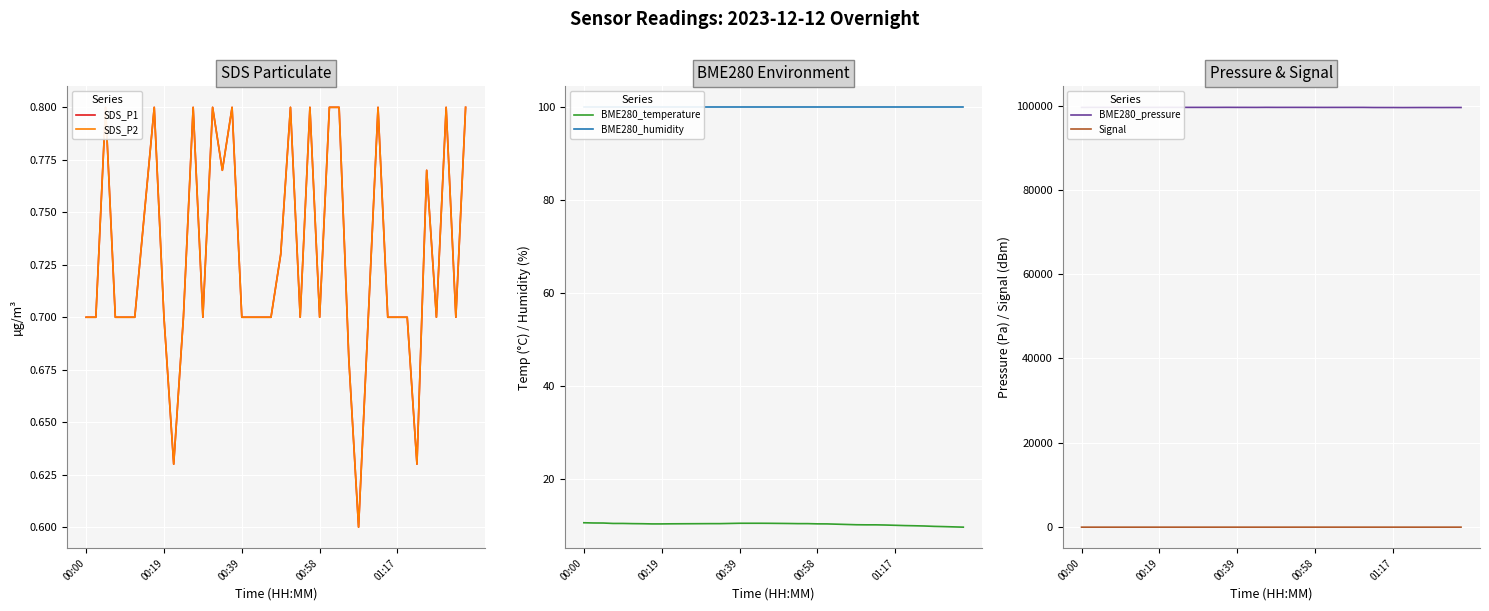

What is the greatest value displayed?

99622.8